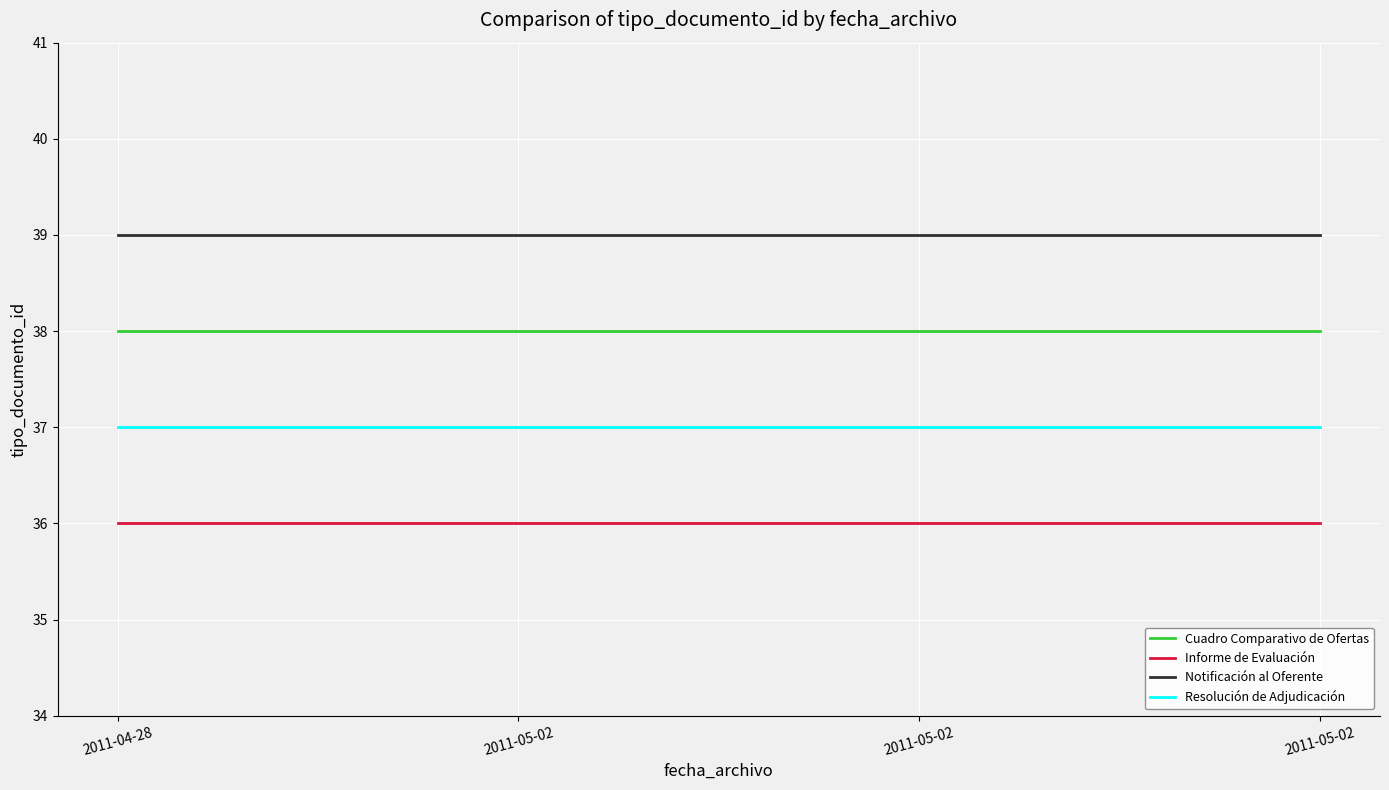

True or false: Notificación al Oferente and Resolución de Adjudicación cross at least once.

False